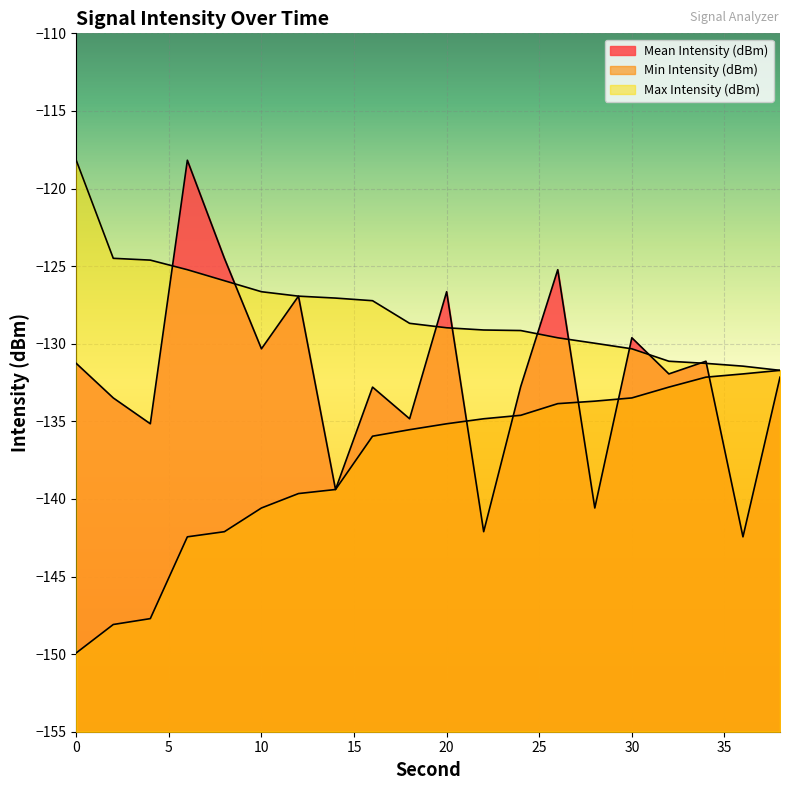

Reading left to right, extract all data points from this chart.

Mean Intensity (dBm): 0=-131.3	2=-133.5	4=-135.2	6=-118.2	8=-124.5	10=-130.3	12=-126.9	14=-139.4	16=-132.8	18=-134.8	20=-126.6	22=-142.1	24=-132.8	26=-125.2	28=-140.6	30=-129.6	32=-131.9	34=-131.1	36=-142.4	38=-132.2
Min Intensity (dBm): 0=-149.9	2=-148.1	4=-147.7	6=-142.4	8=-142.1	10=-140.6	12=-139.7	14=-139.4	16=-136.0	18=-135.5	20=-135.2	22=-134.8	24=-134.6	26=-133.9	28=-133.7	30=-133.5	32=-132.8	34=-132.2	36=-131.9	38=-131.7
Max Intensity (dBm): 0=-118.2	2=-124.5	4=-124.6	6=-125.2	8=-125.9	10=-126.6	12=-126.9	14=-127.1	16=-127.2	18=-128.7	20=-129.0	22=-129.1	24=-129.1	26=-129.6	28=-130.0	30=-130.3	32=-131.1	34=-131.3	36=-131.4	38=-131.7